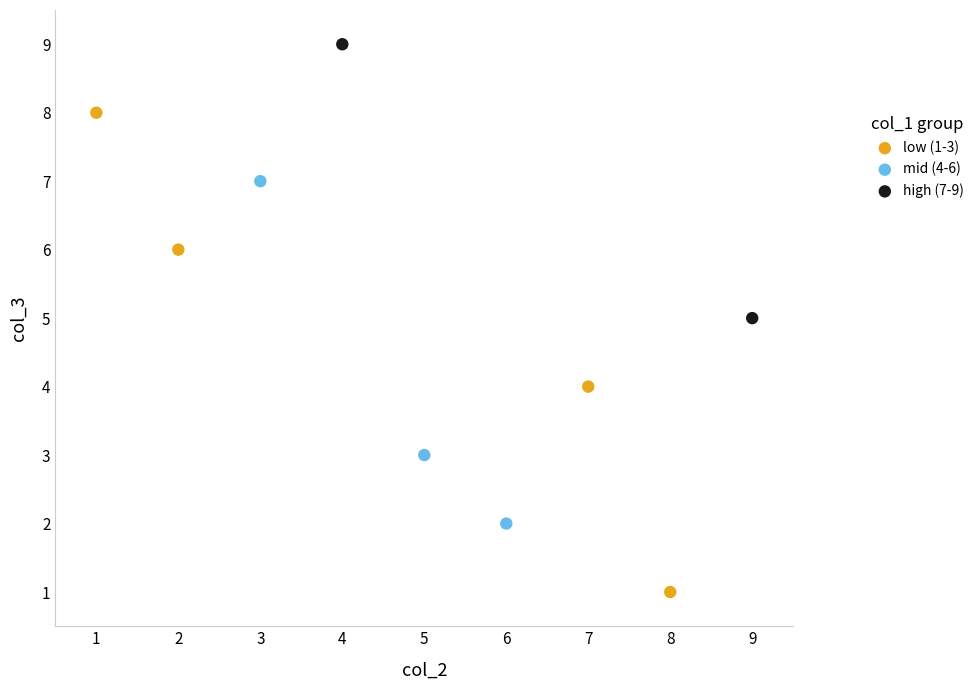

What are all the series names shown in the legend?

low (1-3), mid (4-6), high (7-9)